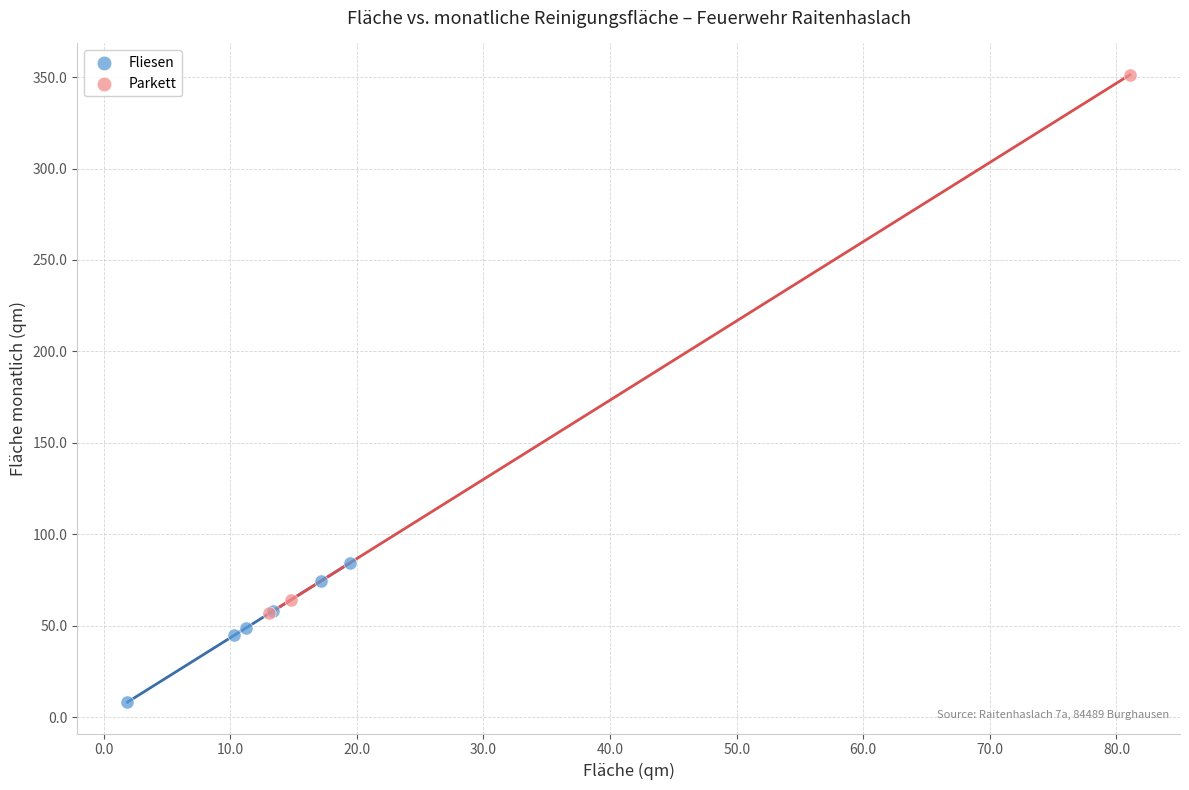

Which series has the largest Y range (max minus min)?

Parkett